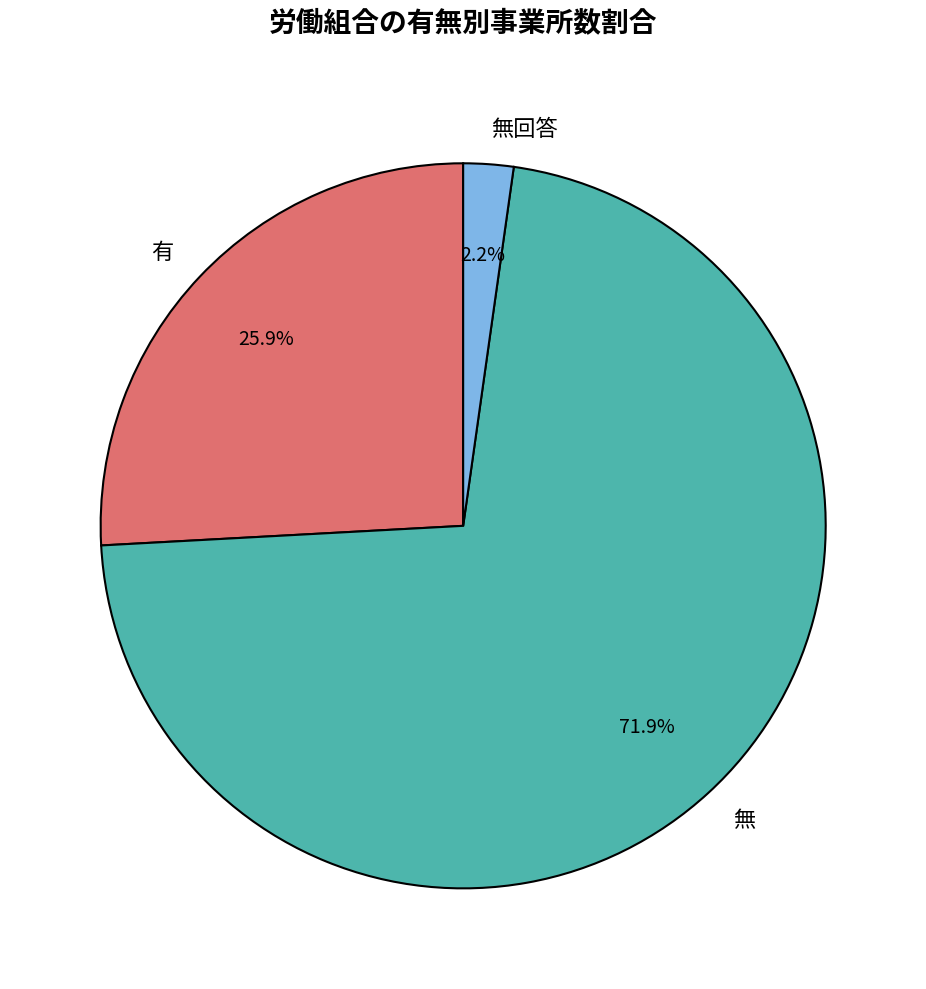

To the nearest percent, what percentage of the pie is 無回答?

2%